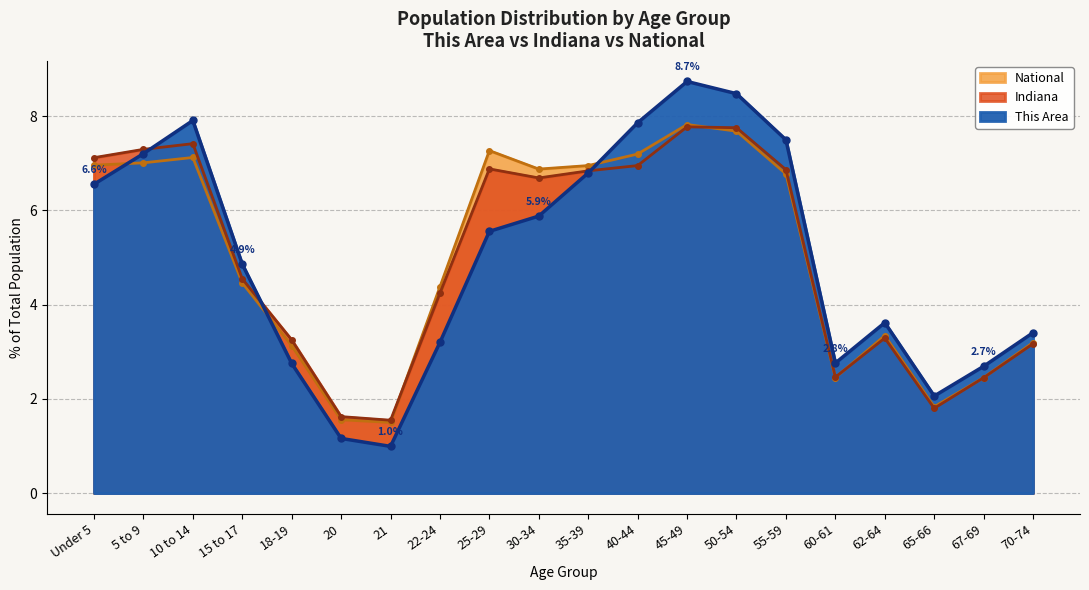

At which label is This Area closest to 4?

62-64